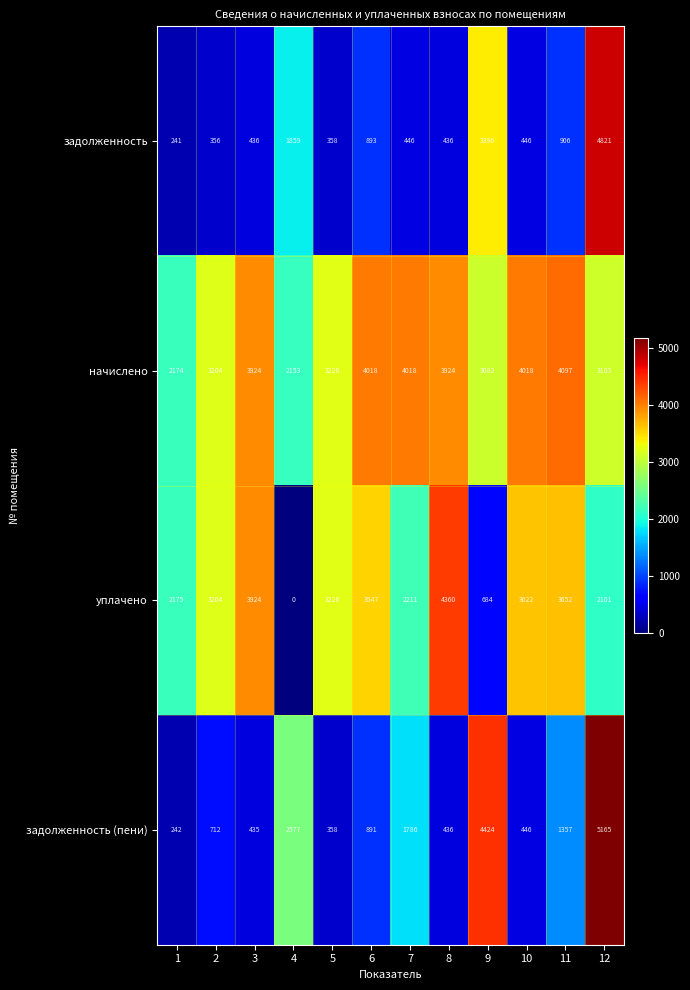

At which label does задолженность first exceed 446?

4